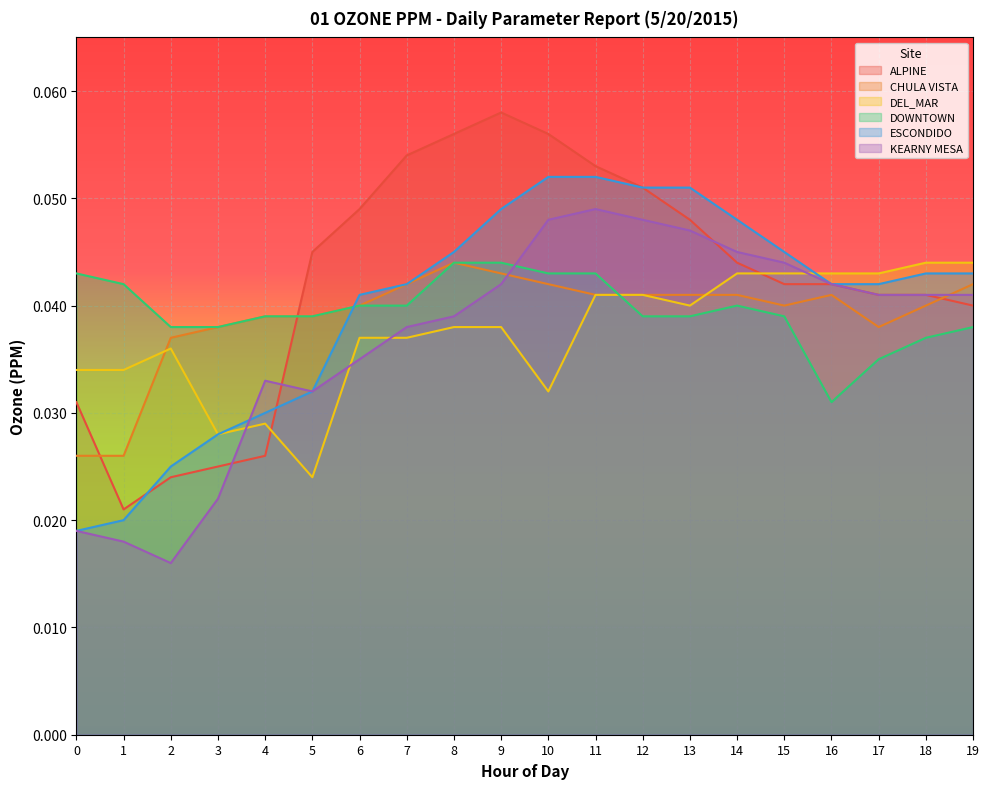

What are all the series names shown in the legend?

ALPINE, CHULA VISTA, DEL_MAR, DOWNTOWN, ESCONDIDO, KEARNY MESA